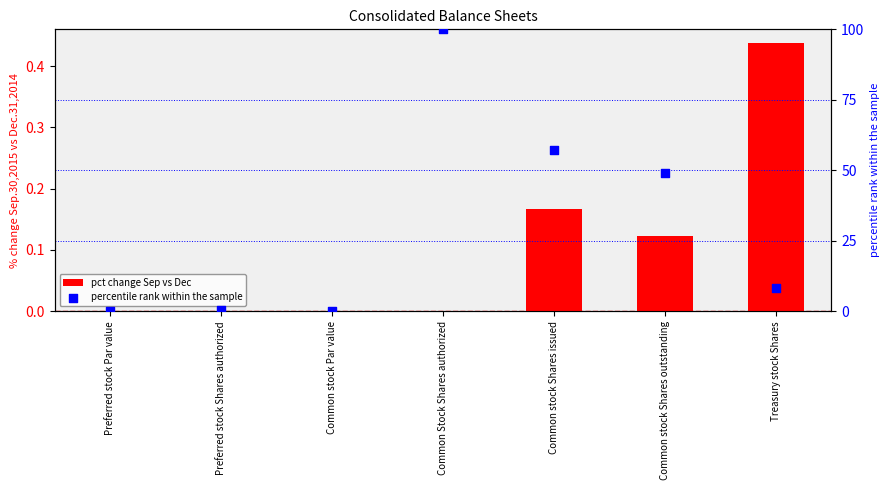

What is the total value across all series at Common Stock Shares authorized?

100.0